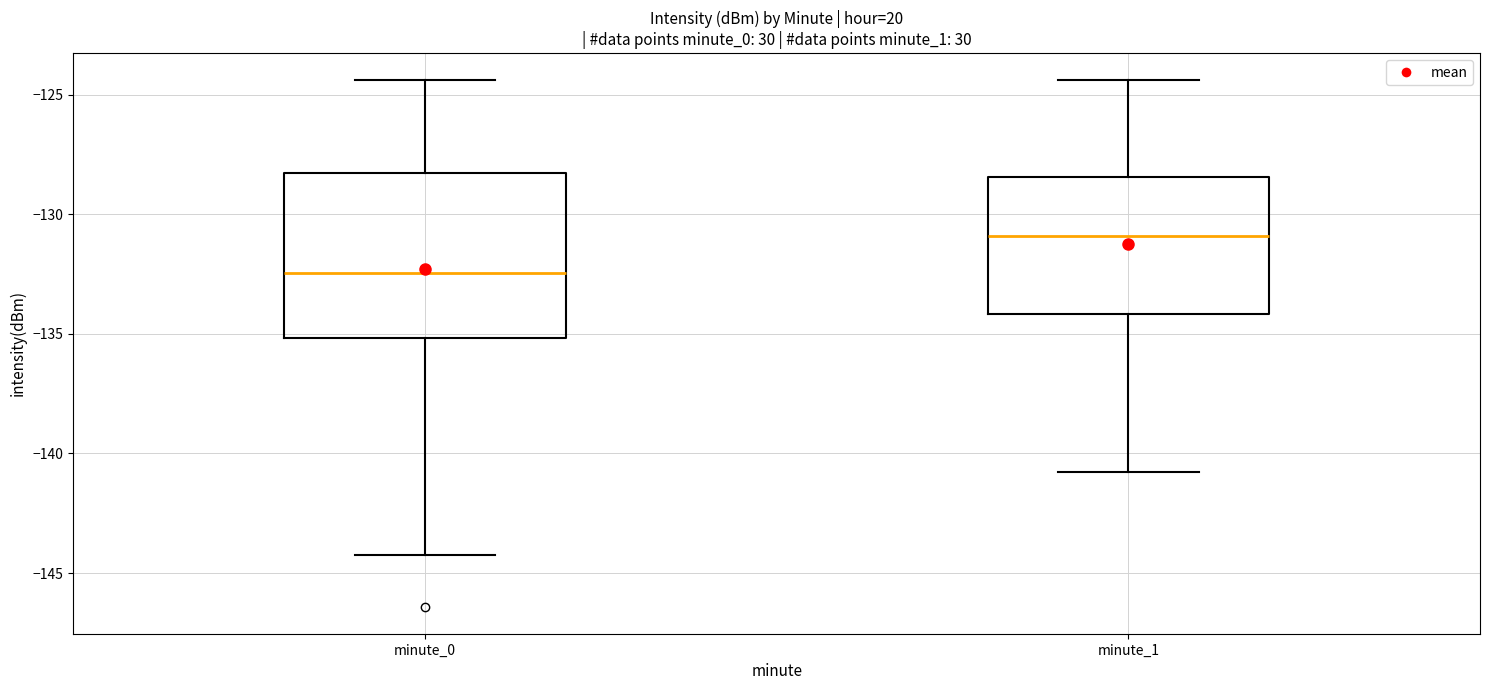

Reading left to right, transcribe this box plot: for each box, give where its median line is, the range the box spans, and where its two whiskers end, as read against the y-axis. The values are not printed on the chart, so give them approximately, as read against the axis.

minute_0: median -132.5, box -135.0 to -128.5, whiskers -144.0 to -124.5
minute_1: median -131.0, box -134.0 to -128.5, whiskers -141.0 to -124.5